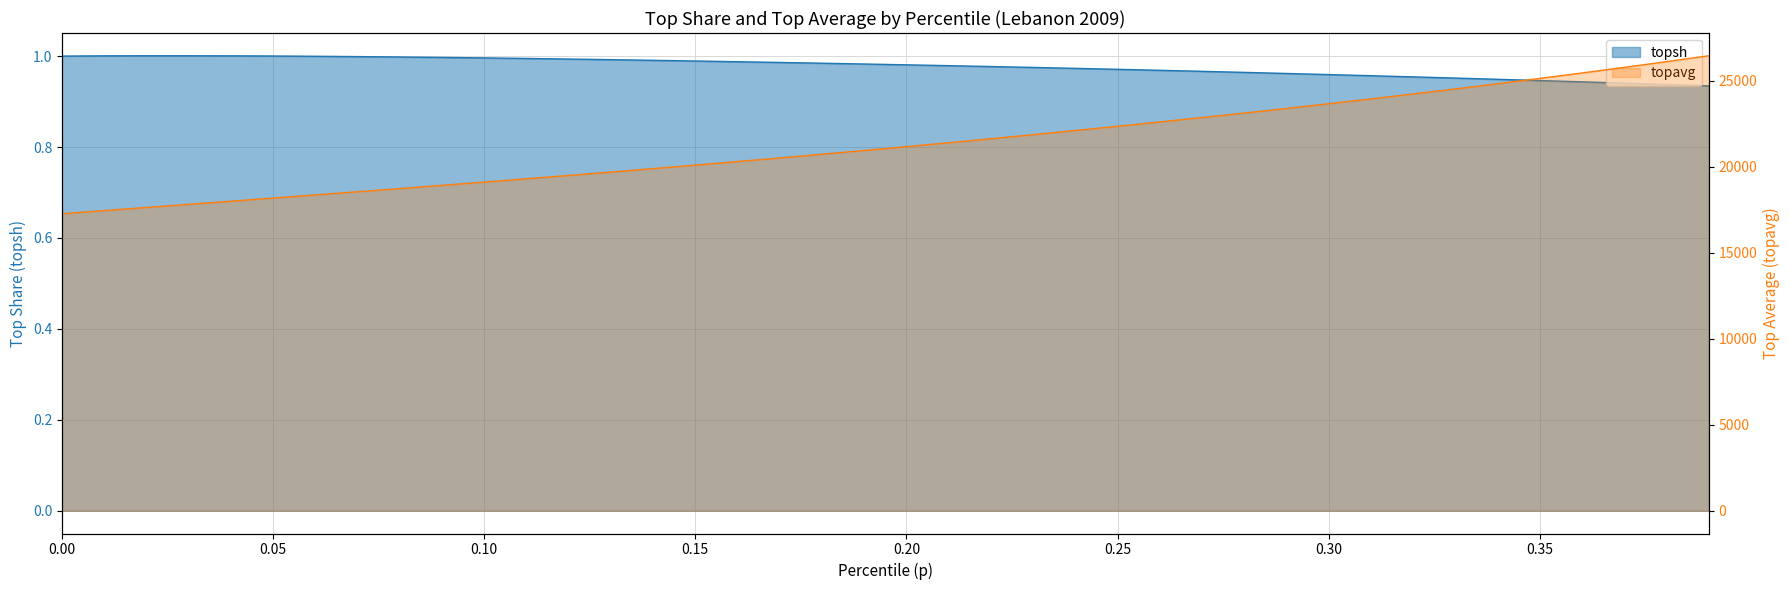

The topavg series shows 25765.1 at 0.37. True or false?

True